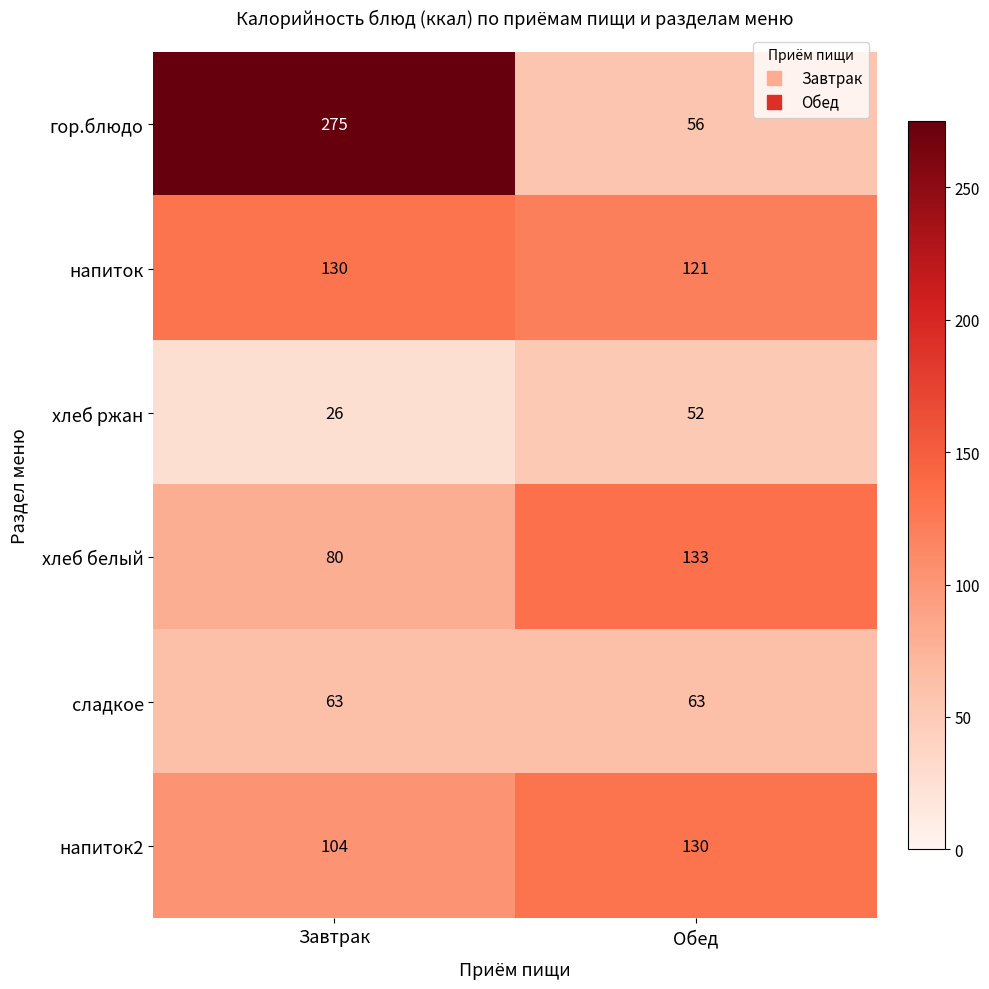

Reading left to right, extract all data points from this chart.

гор.блюдо: Завтрак=275	Обед=56
напиток: Завтрак=130	Обед=121
хлеб ржан: Завтрак=26	Обед=52
хлеб белый: Завтрак=80	Обед=133
сладкое: Завтрак=63	Обед=63
напиток2: Завтрак=104	Обед=130